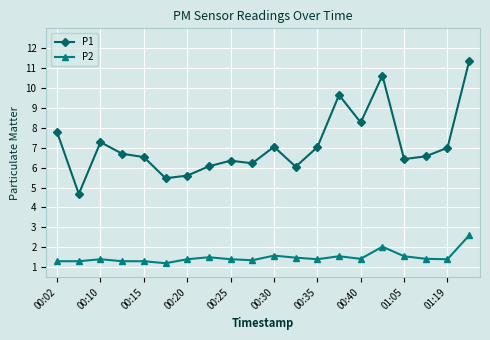

True or false: P2 has more than 1 interior local peaks.

True